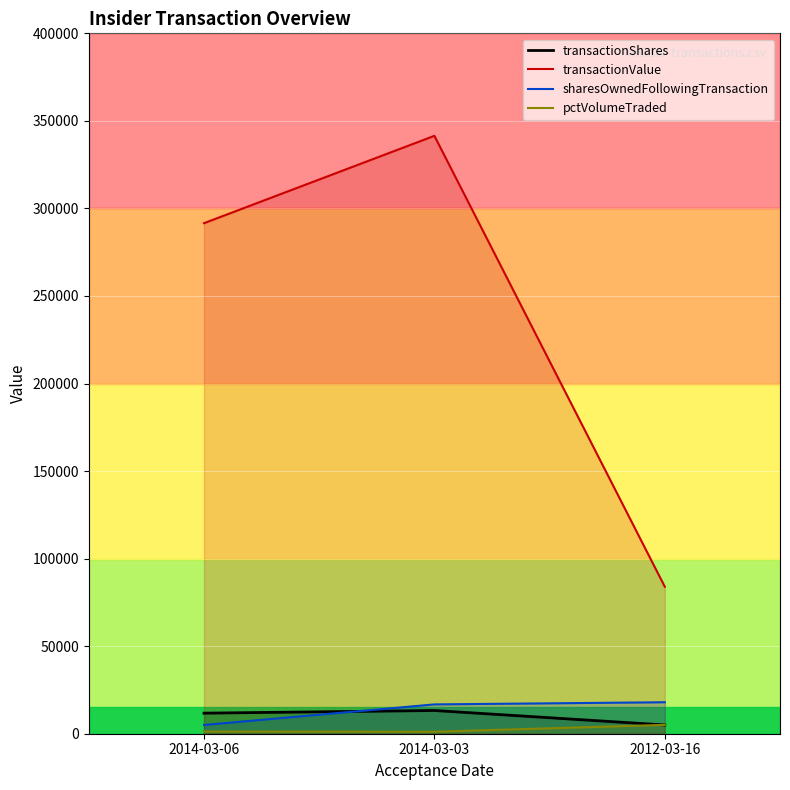

What is the value of the pctVolumeTraded point at the 3rd from the left?

5053